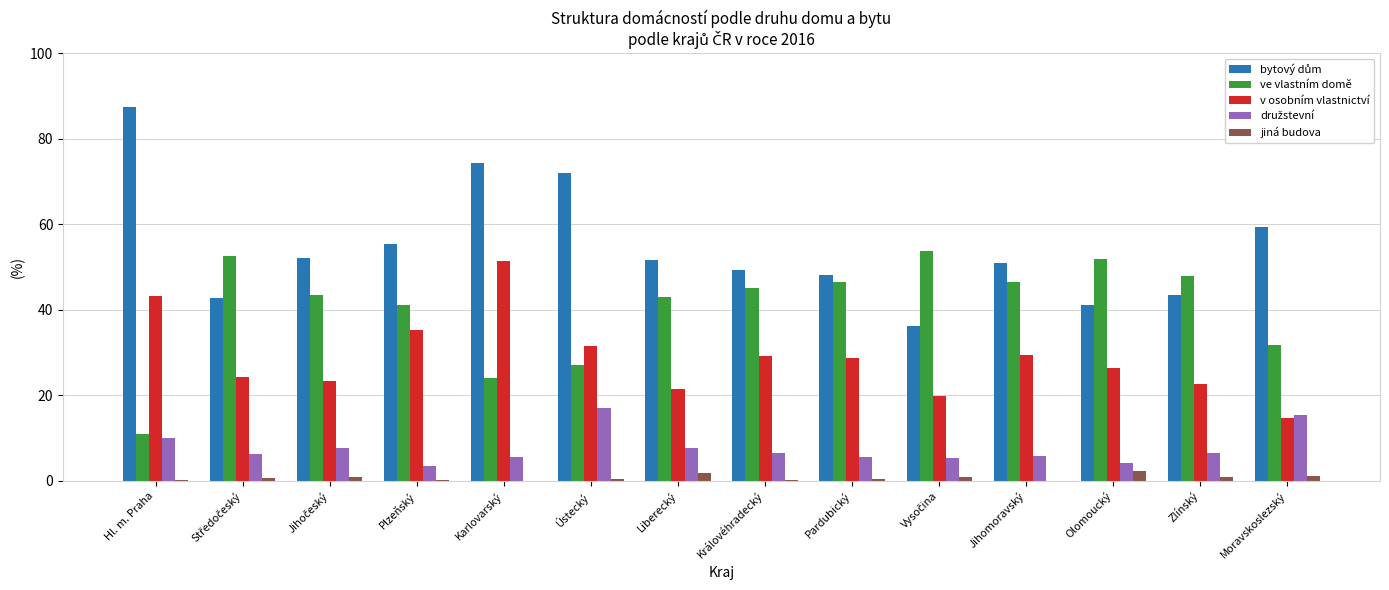

What is the greatest value displayed?

87.5